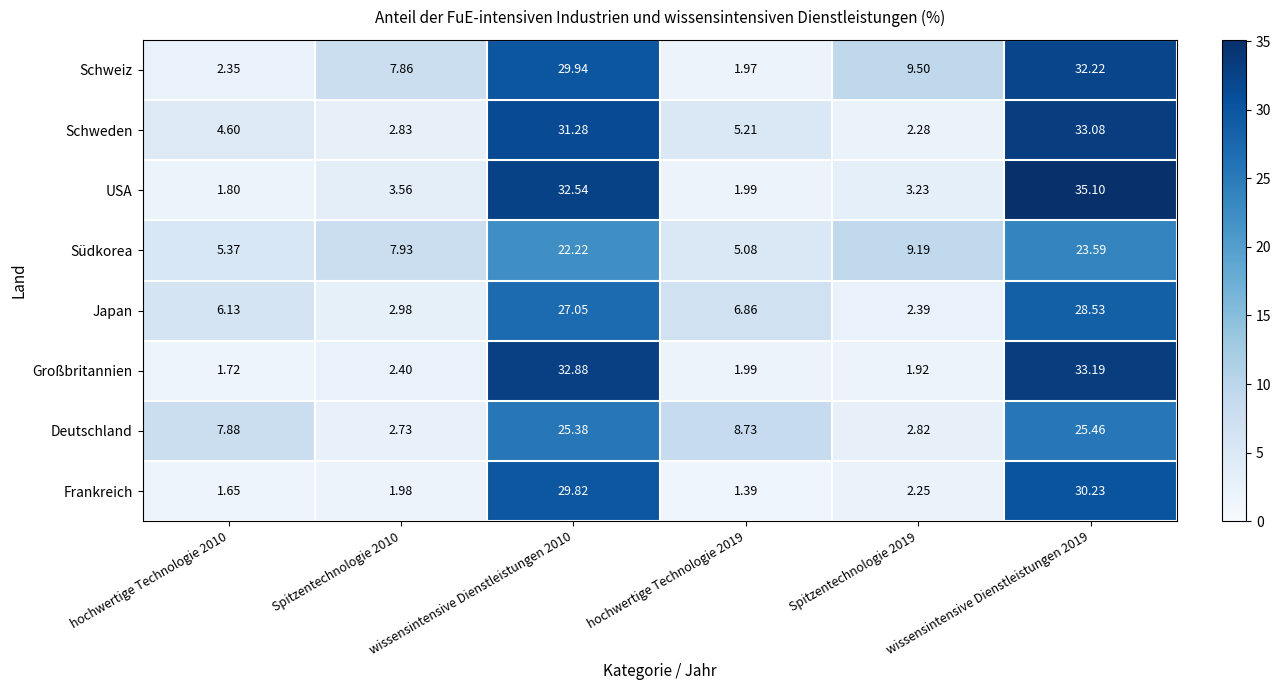

Is the value of Südkorea at wissensintensive Dienstleistungen 2010 greater than the value of Frankreich at hochwertige Technologie 2019?

Yes